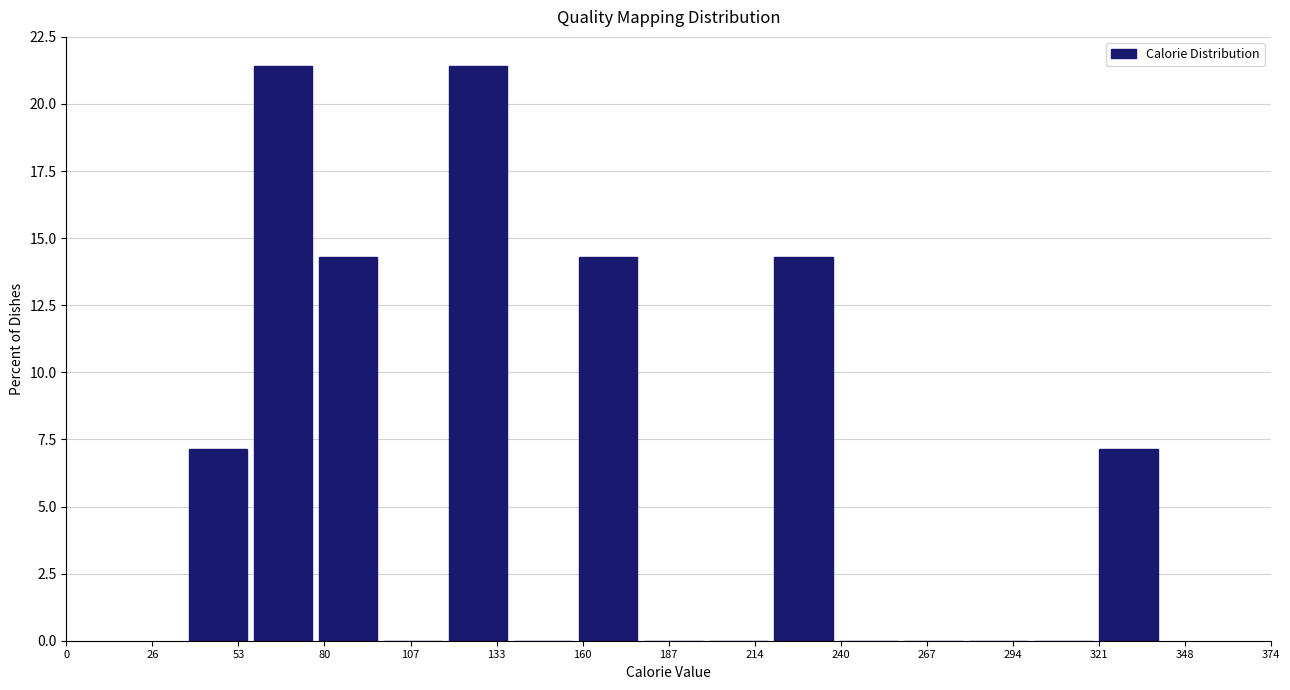

How tall is the bar that spans 35 to 55 on the x-axis? Neither the bar edges nor the heights are printed on the chart, so give them approximately, as read against the axes.

7.0